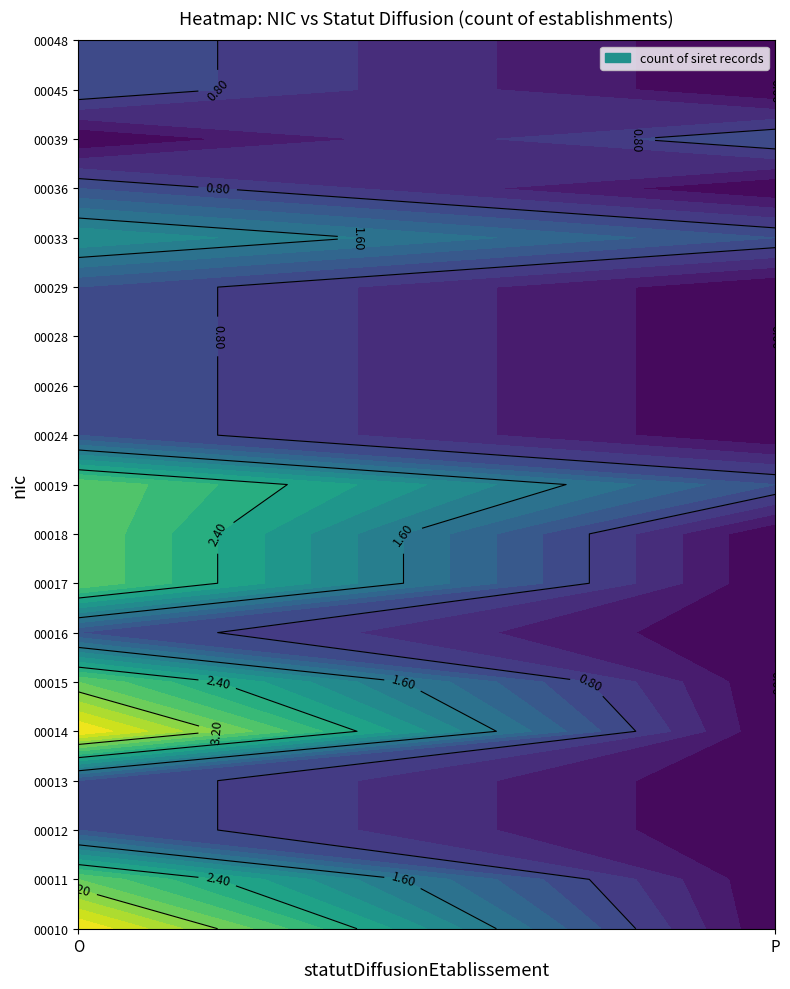

Rank the series at O from lowest to highest value.

00039, 00012, 00013, 00016, 00024, 00026, 00028, 00029, 00036, 00045, 00048, 00033, 00011, 00015, 00017, 00018, 00019, 00010, 00014